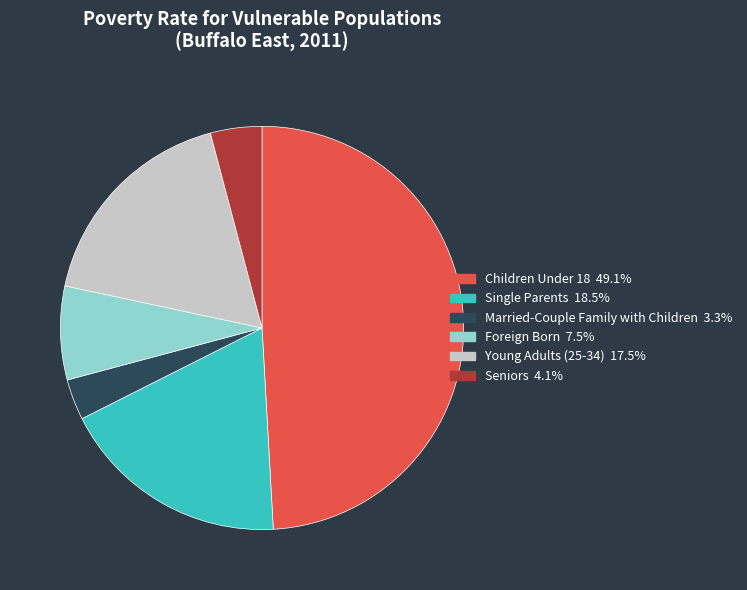

Which has a higher value, Children Under 18 or Married-Couple Family with Children?

Children Under 18